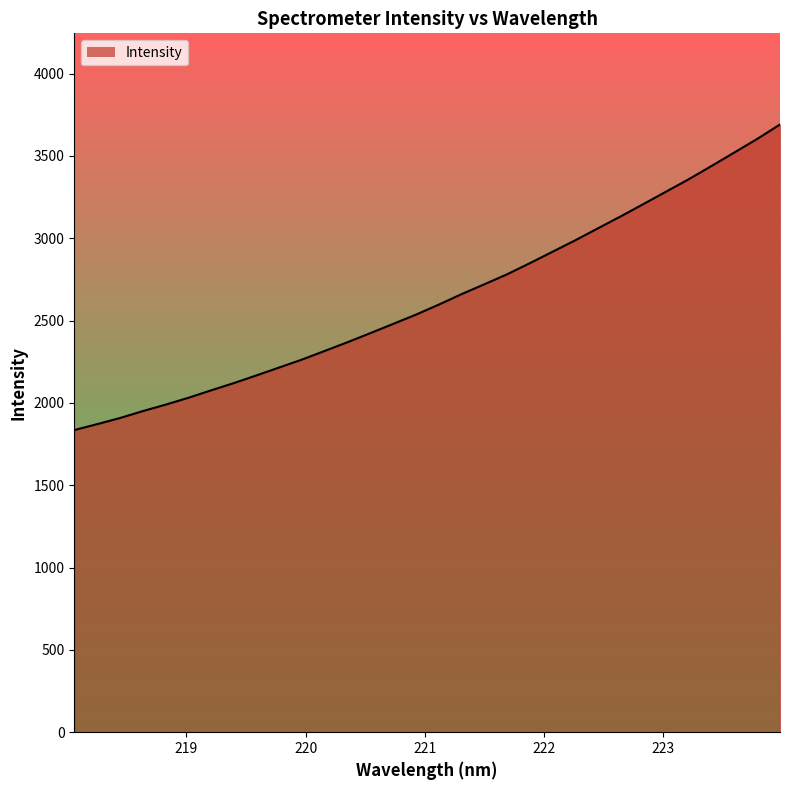

What is the difference between the maximum and minimum values?

1855.7